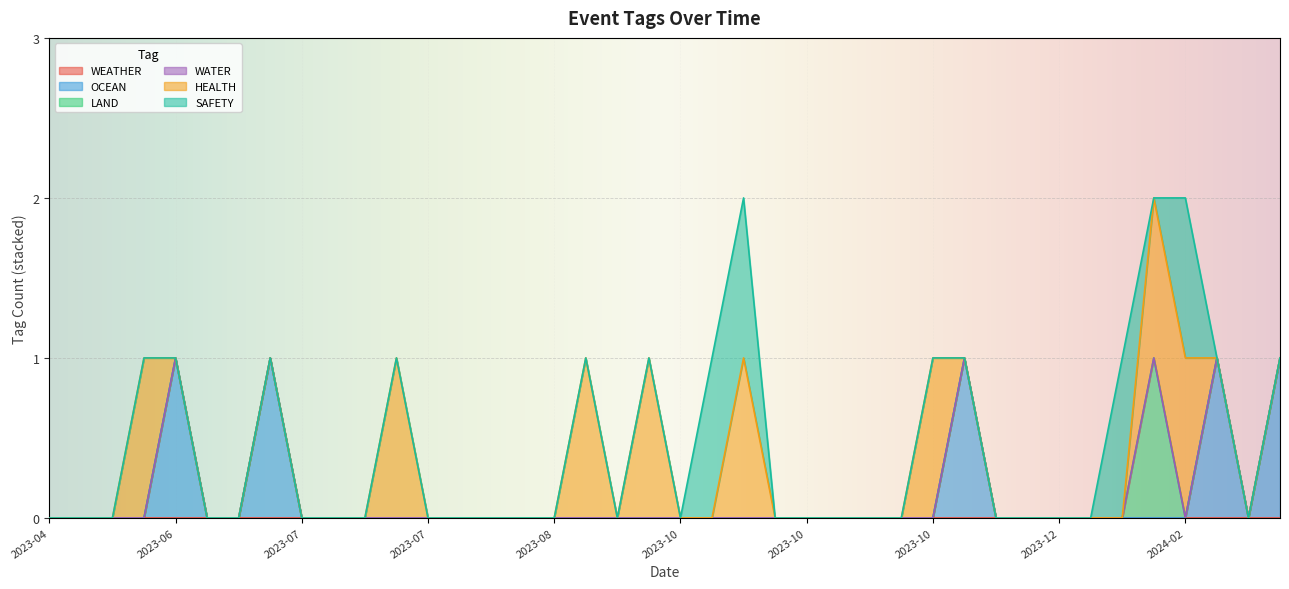

Between 2023-10-09 and 2023-09-07, which is larger?

2023-10-09